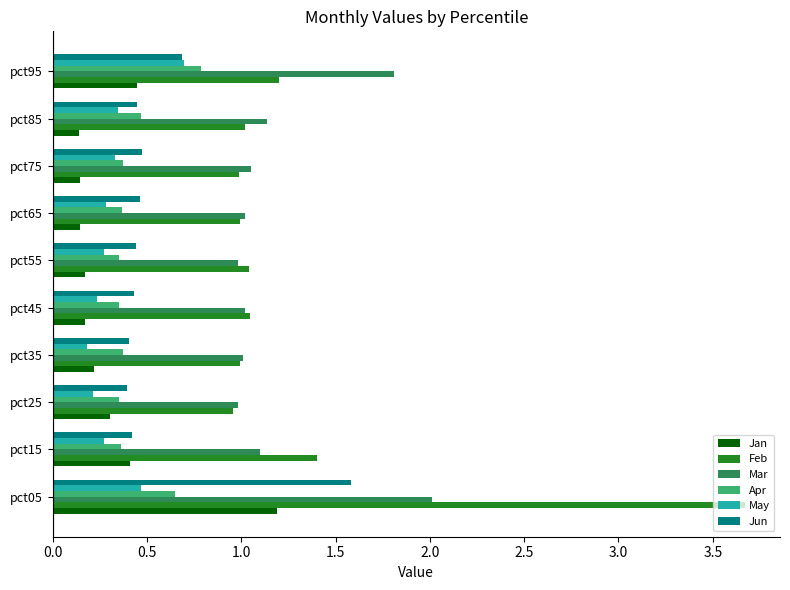

At pct05, list the series in order from smallest to largest.

May, Apr, Jan, Jun, Mar, Feb